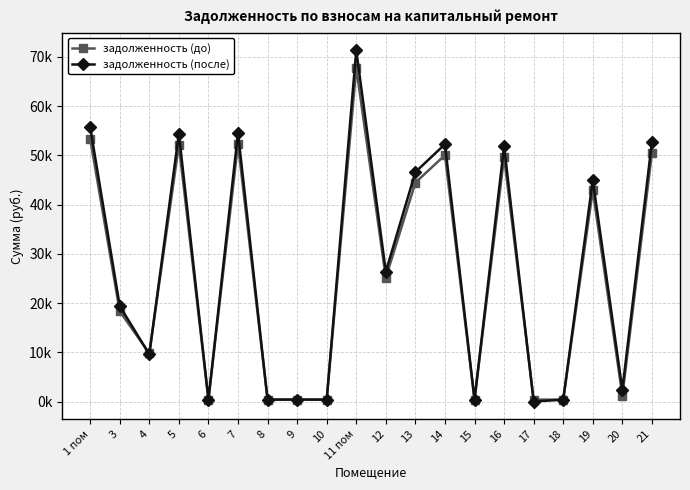

Rank the series at 8 from highest to lowest value.

задолженность (до), задолженность (после)